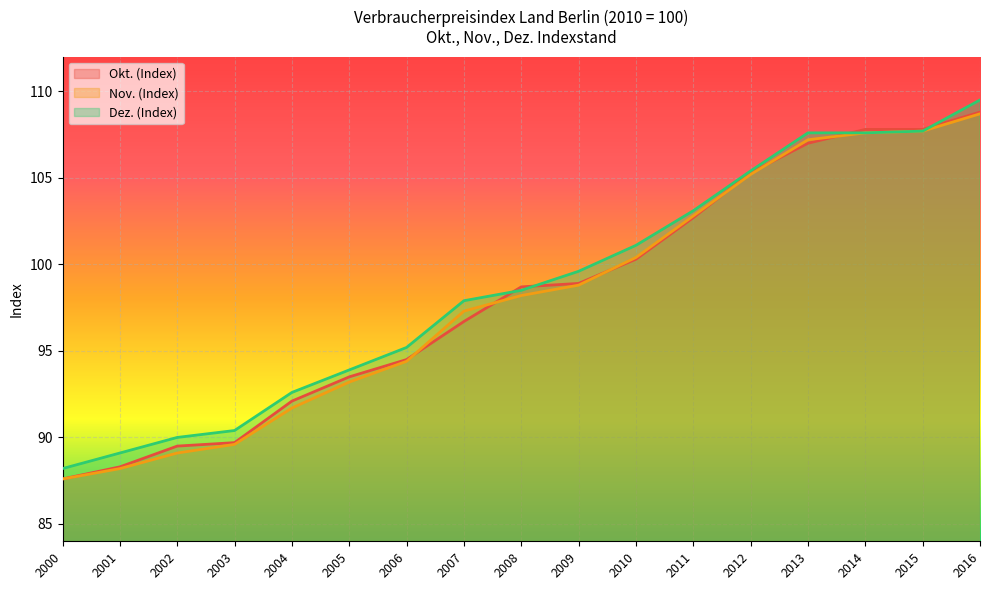

At which category is the sum across all series the highest?

2016